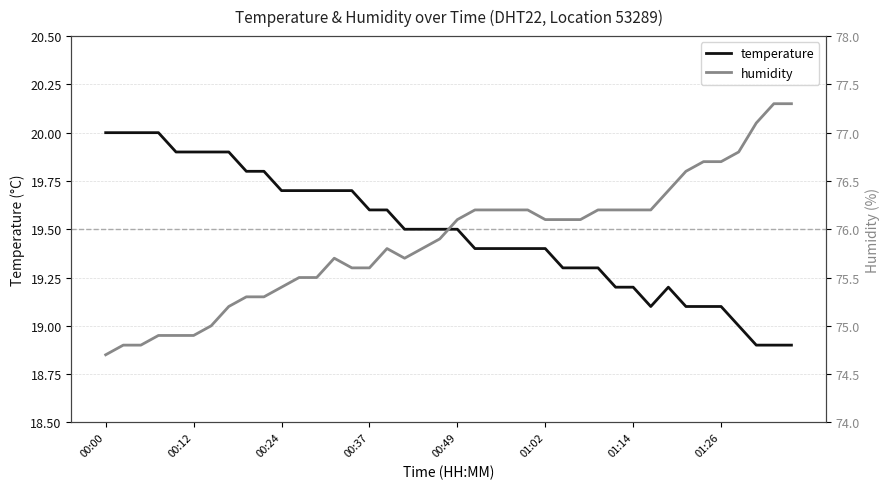

Rank the series by their average value, from highest to lowest.

humidity, temperature